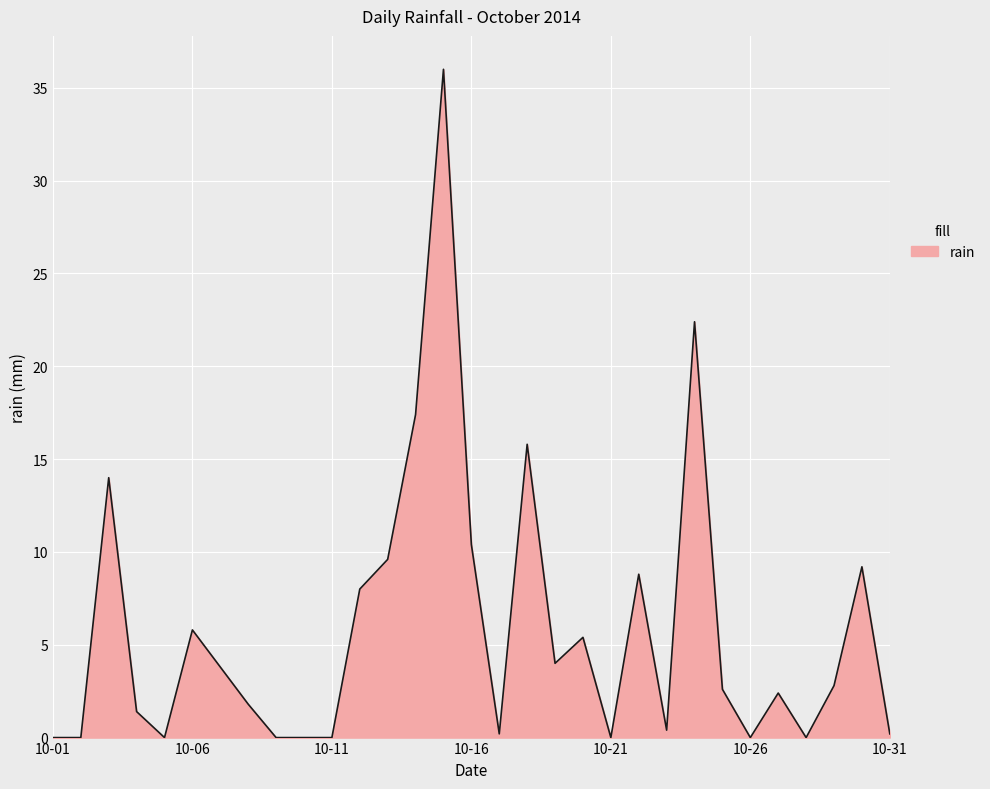

True or false: there are more than 2 points higher than both neighbors.

True